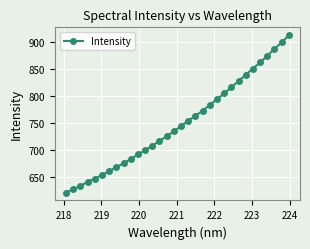

What is the value of the 28th point from the left?

861.8